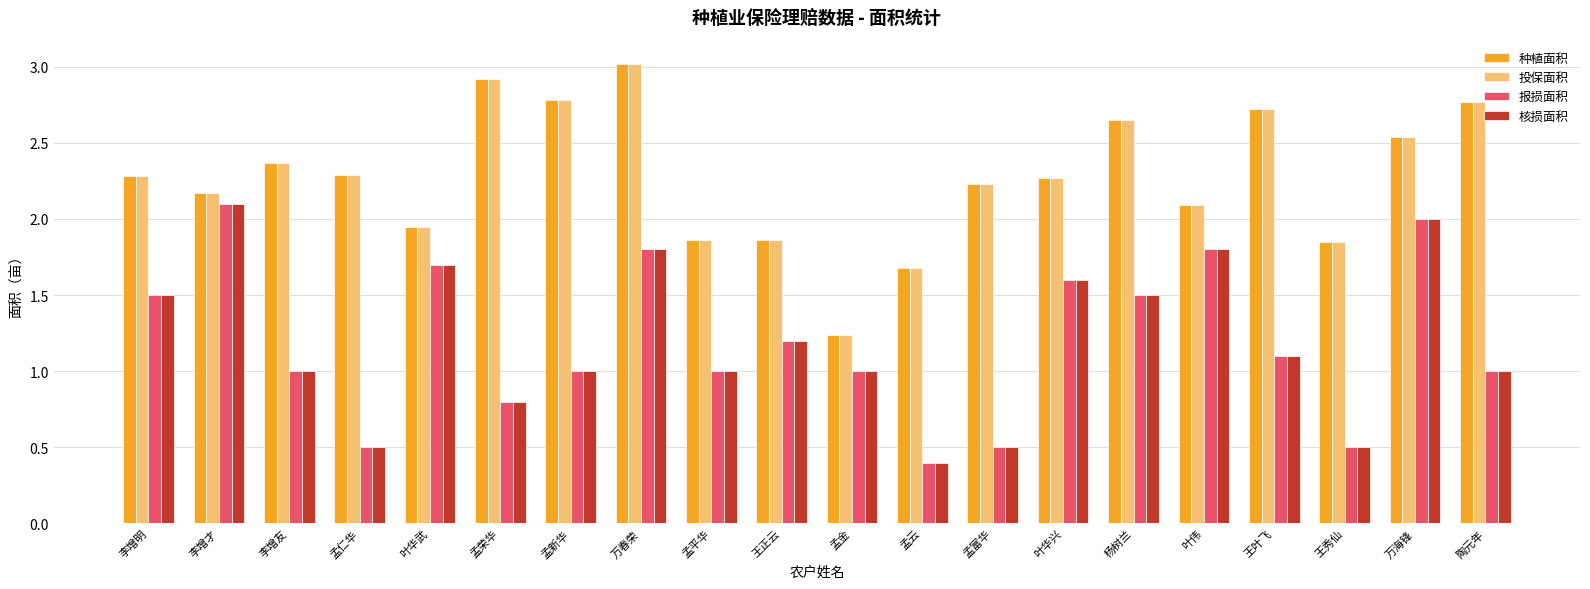

How many bars are there in total?

80